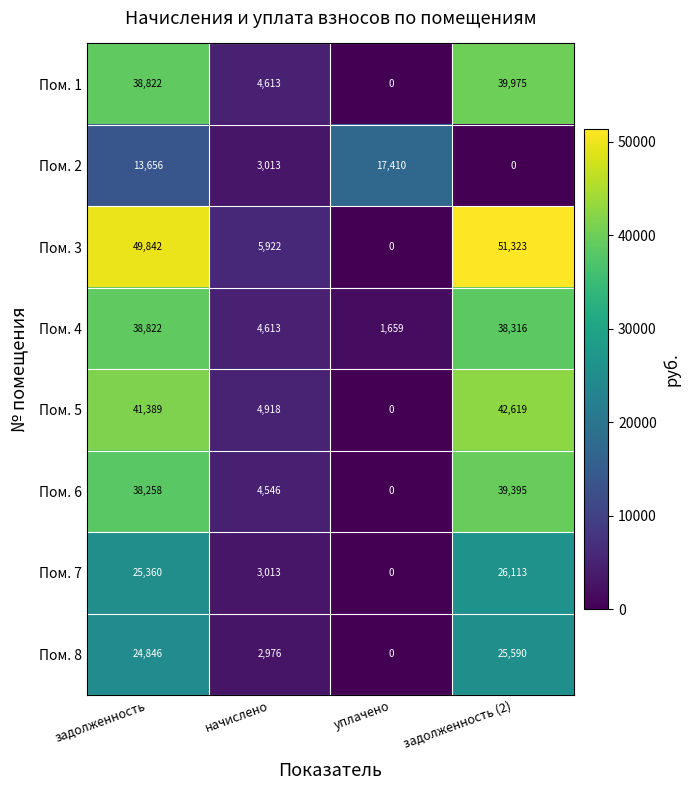

Rank the categories by Пом. 8 value from highest to lowest.

задолженность (2), задолженность, начислено, уплачено